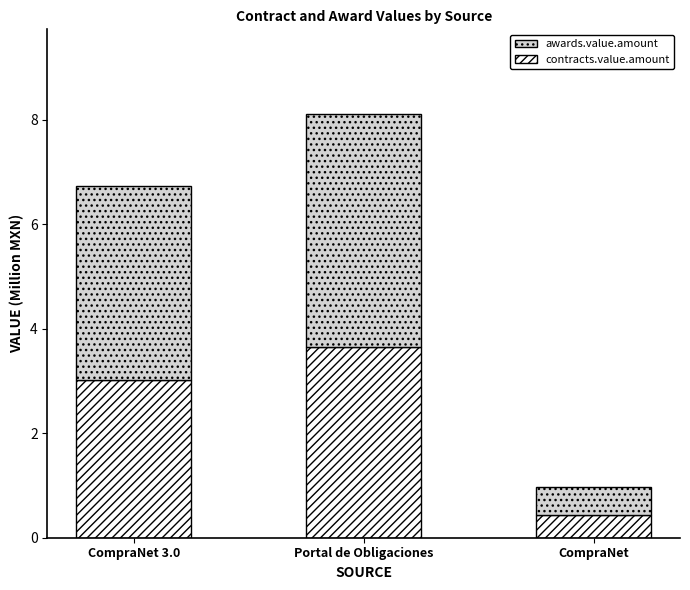

At which category is the sum across all series the highest?

Portal de Obligaciones